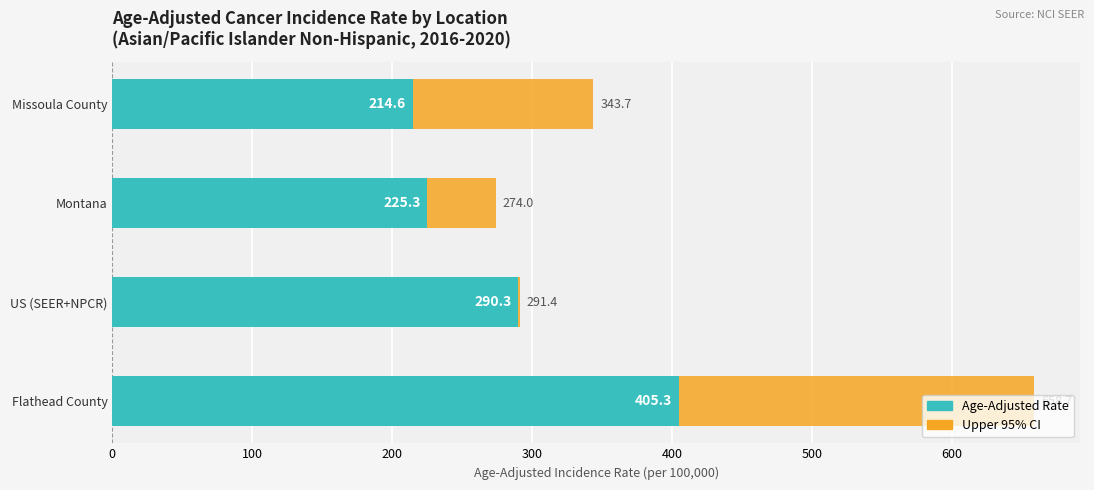

At which label is Age-Adjusted Rate closest to 309?

US (SEER+NPCR)